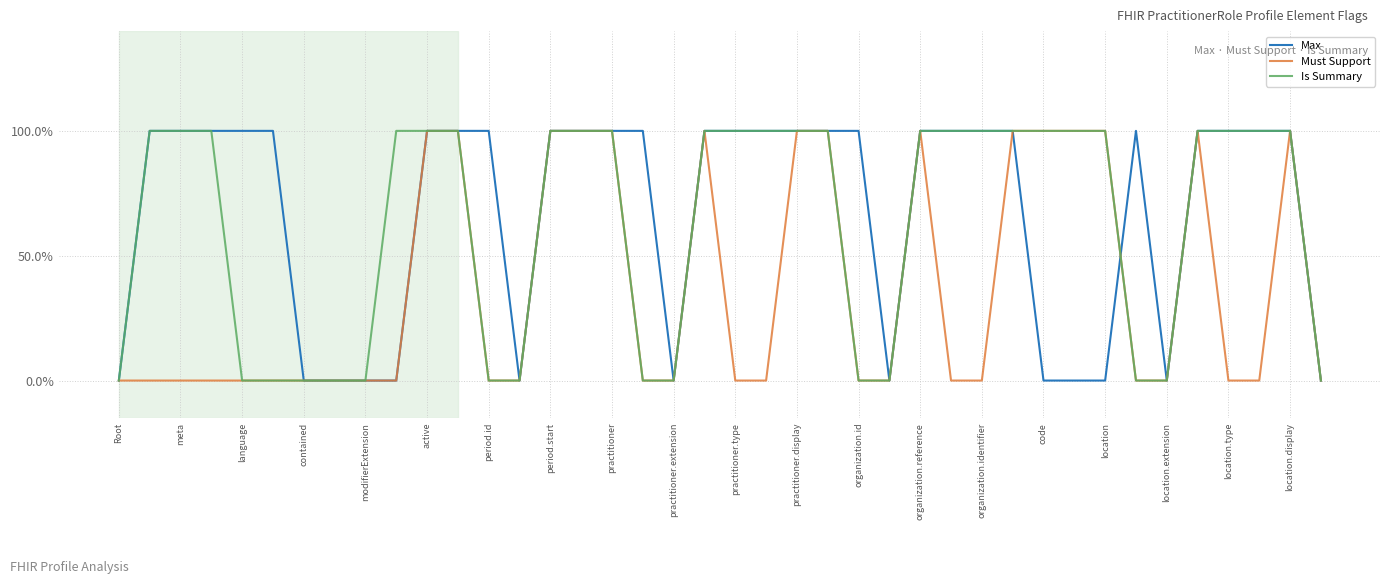

Is this an area chart (filled region under the line)?

No